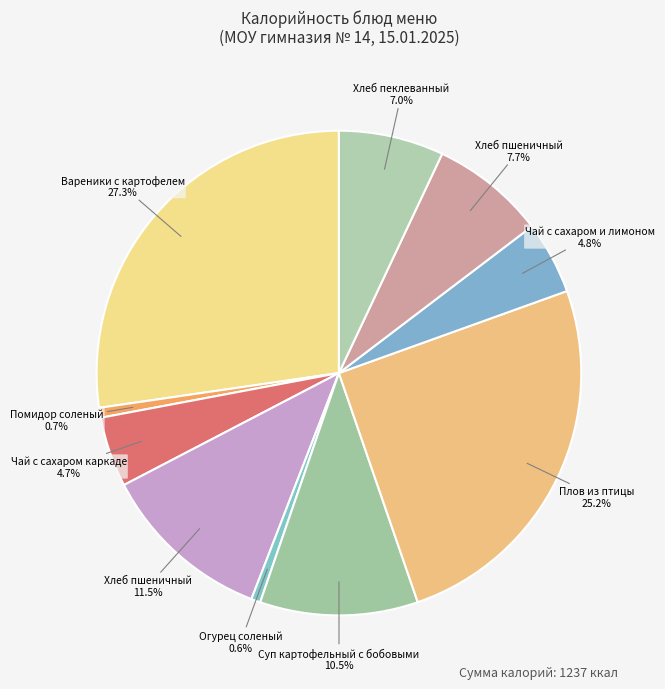

To the nearest percent, what is the difference between the largest and smallest slice percentages?

27%